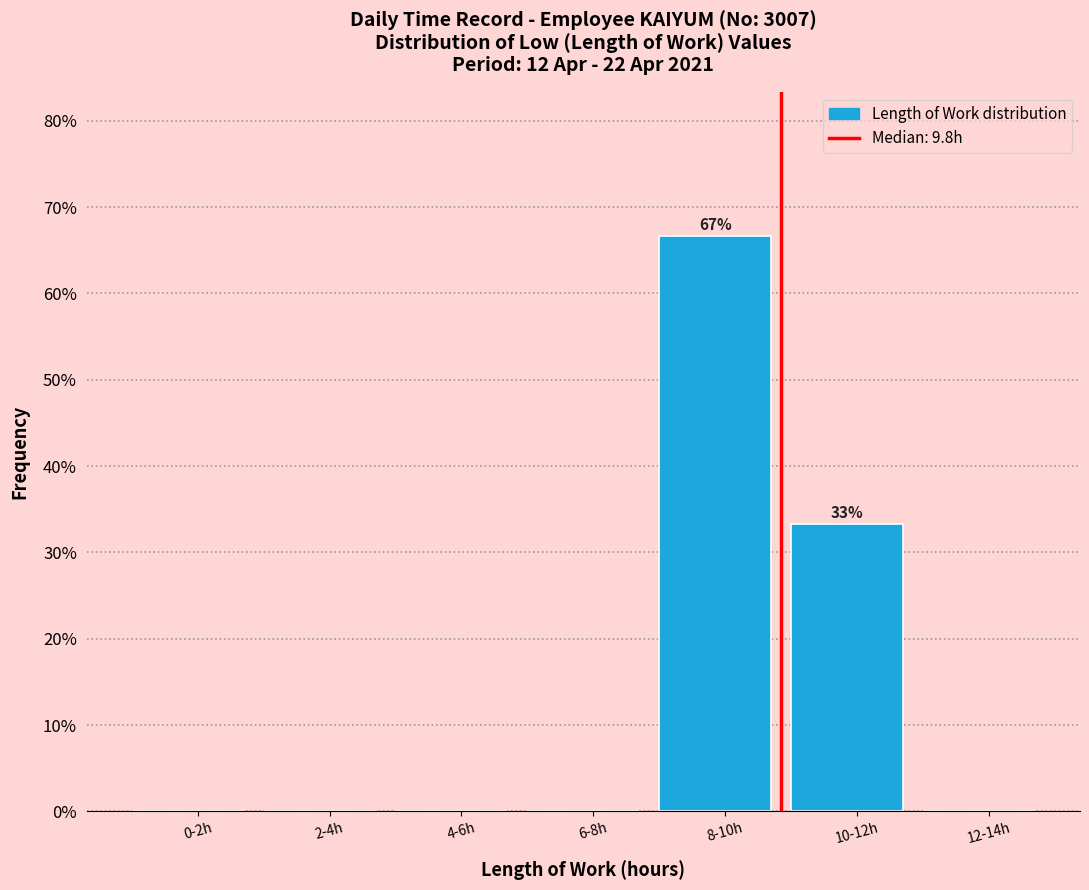

Reading left to right, extract all data points from this chart.

0-2h=0.0	2-4h=0.0	4-6h=0.0	6-8h=0.0	8-10h=66.7	10-12h=33.3	12-14h=0.0